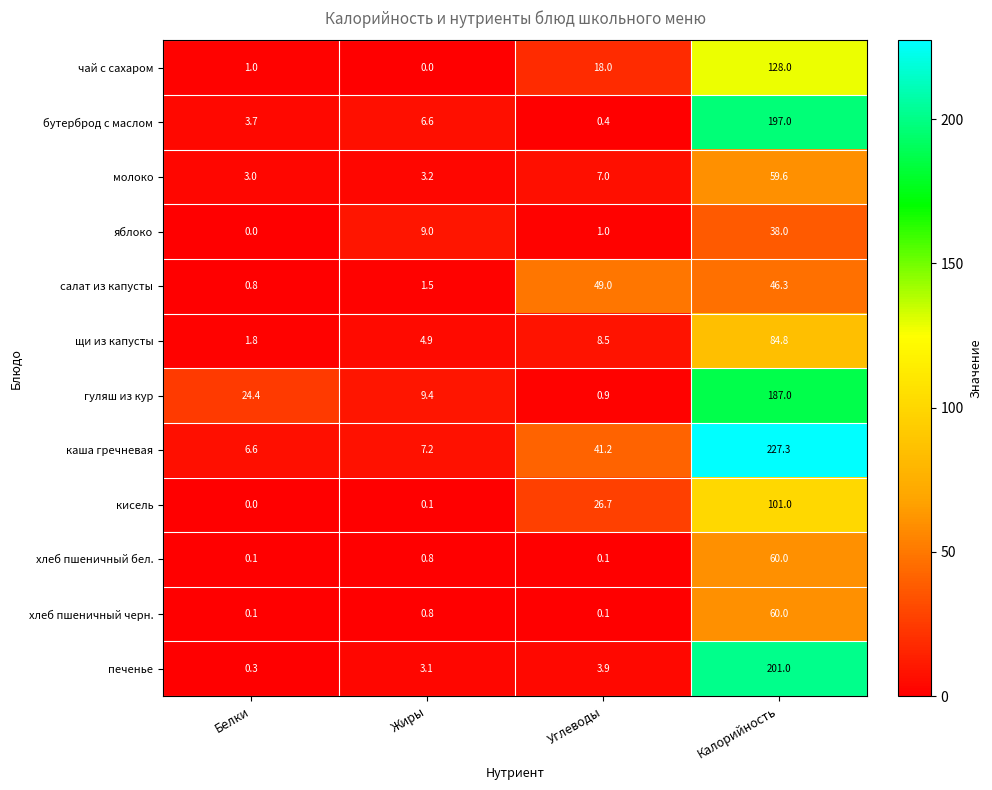

What is the total value across all series at Жиры?

46.6